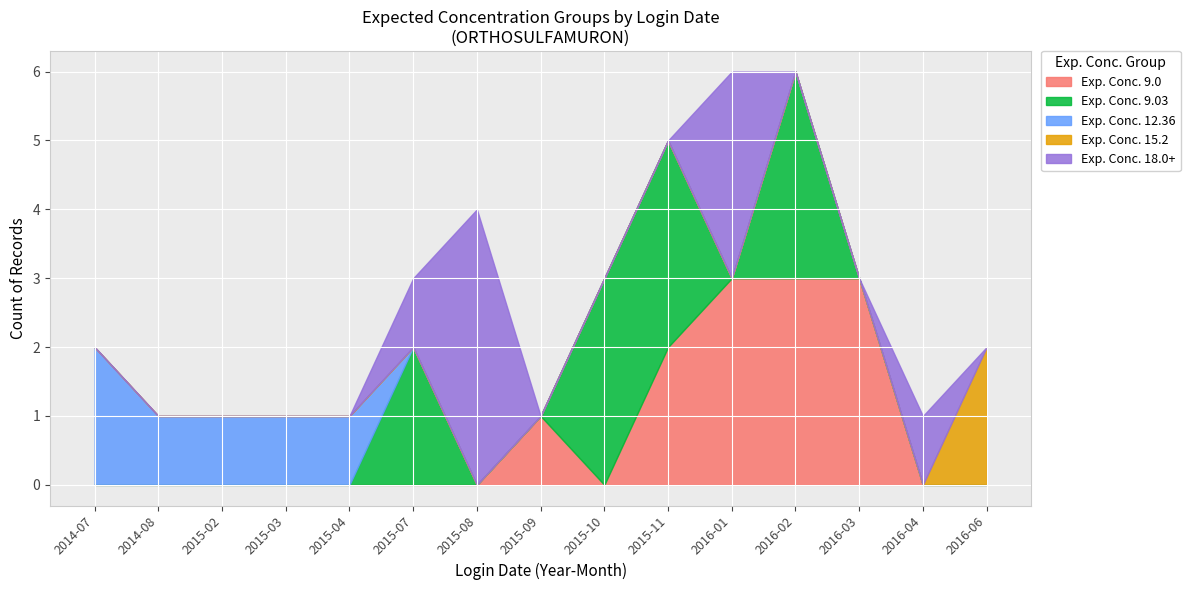

What are all the series names shown in the legend?

Exp. Conc. 9.0, Exp. Conc. 9.03, Exp. Conc. 12.36, Exp. Conc. 15.2, Exp. Conc. 18.0+